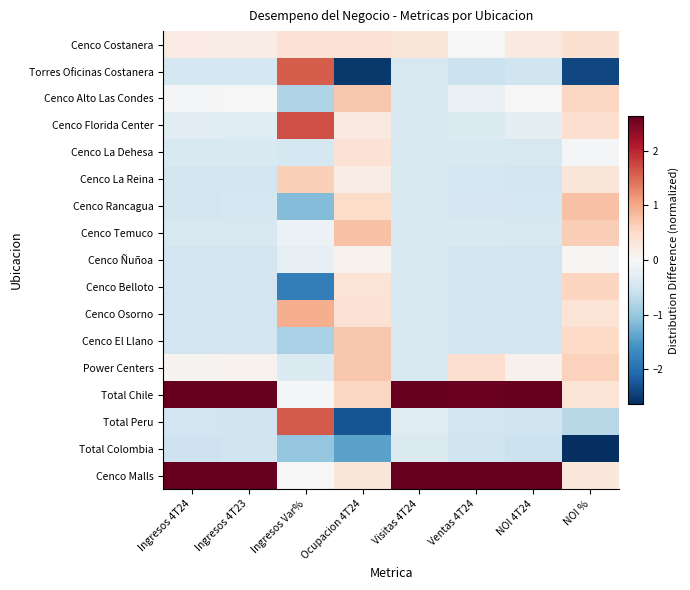

Which series has the largest total across all categories?

Cenco Malls